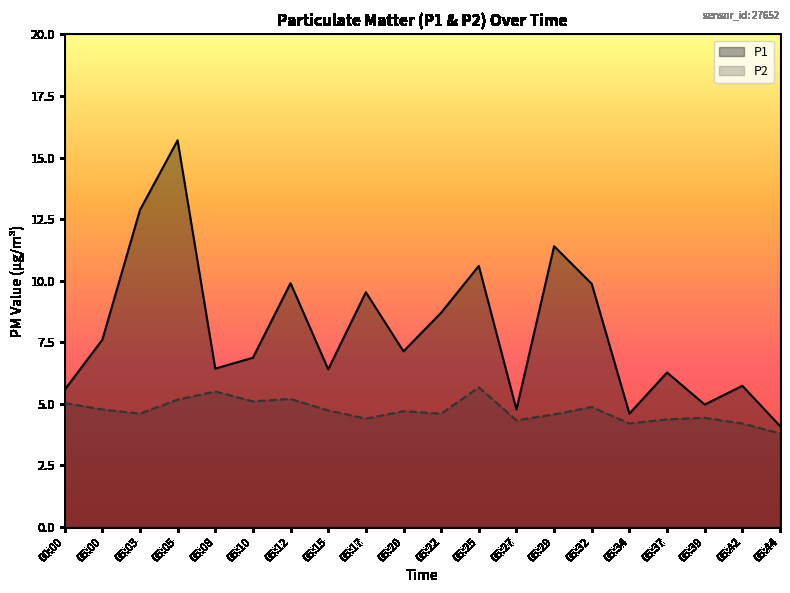

What is the label of the 16th point from the left?

05:34